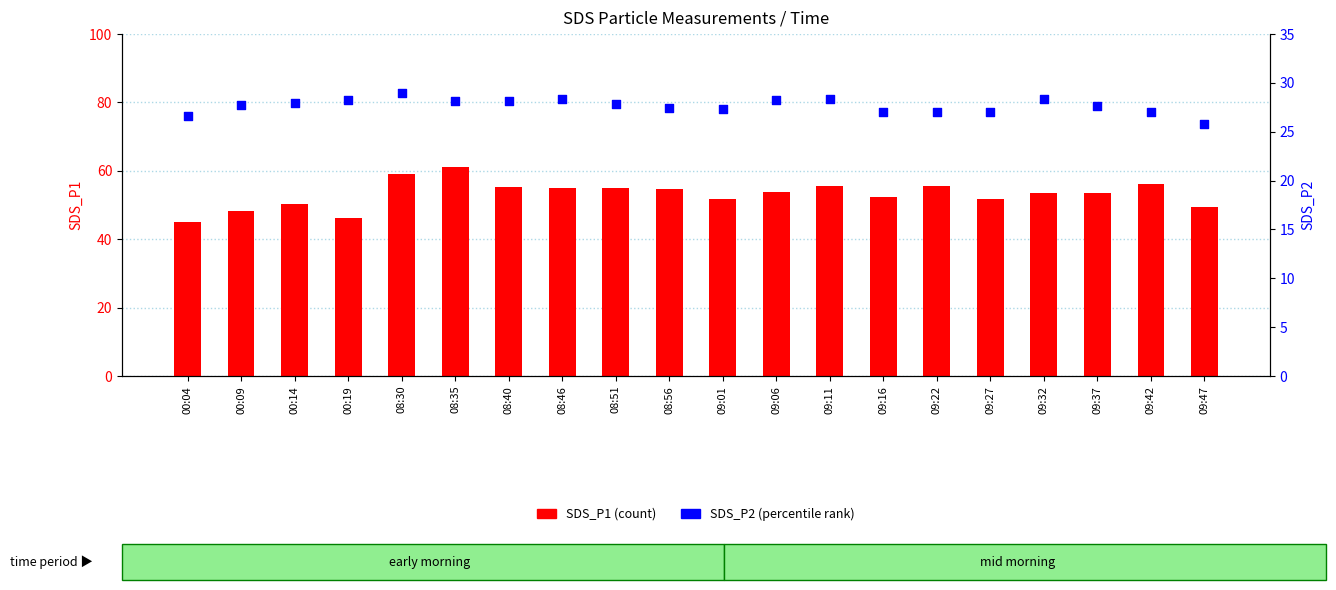

Which series contains the highest Y value?

SDS_P1